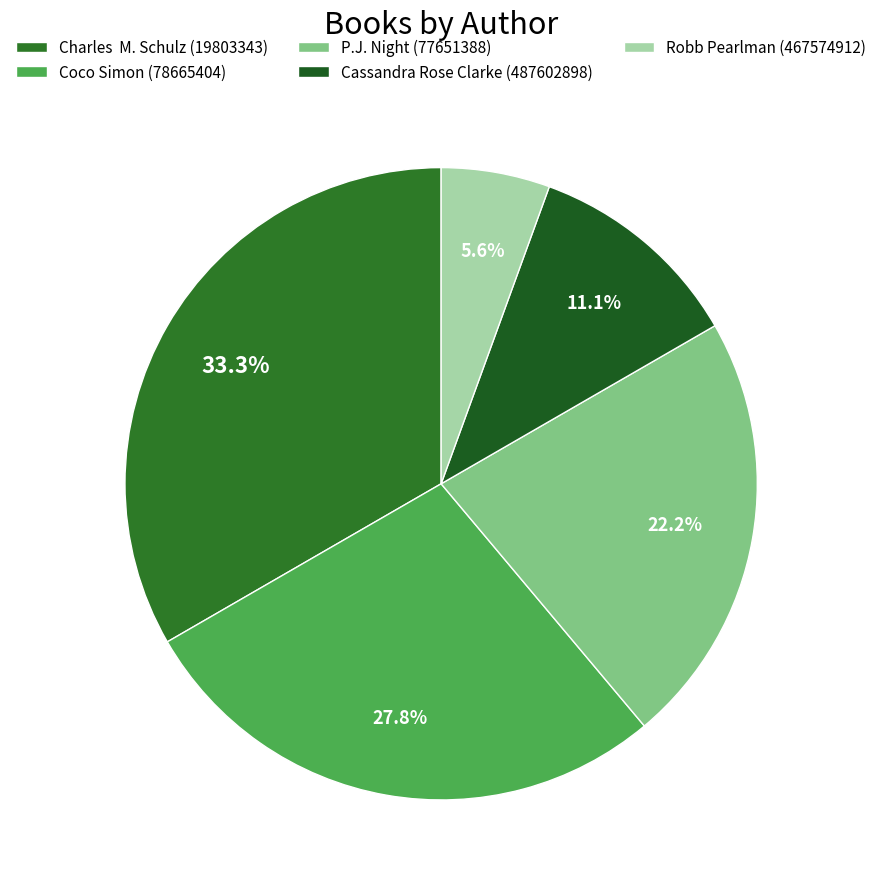

Which category has the smallest portion of the pie?

Robb Pearlman (467574912)